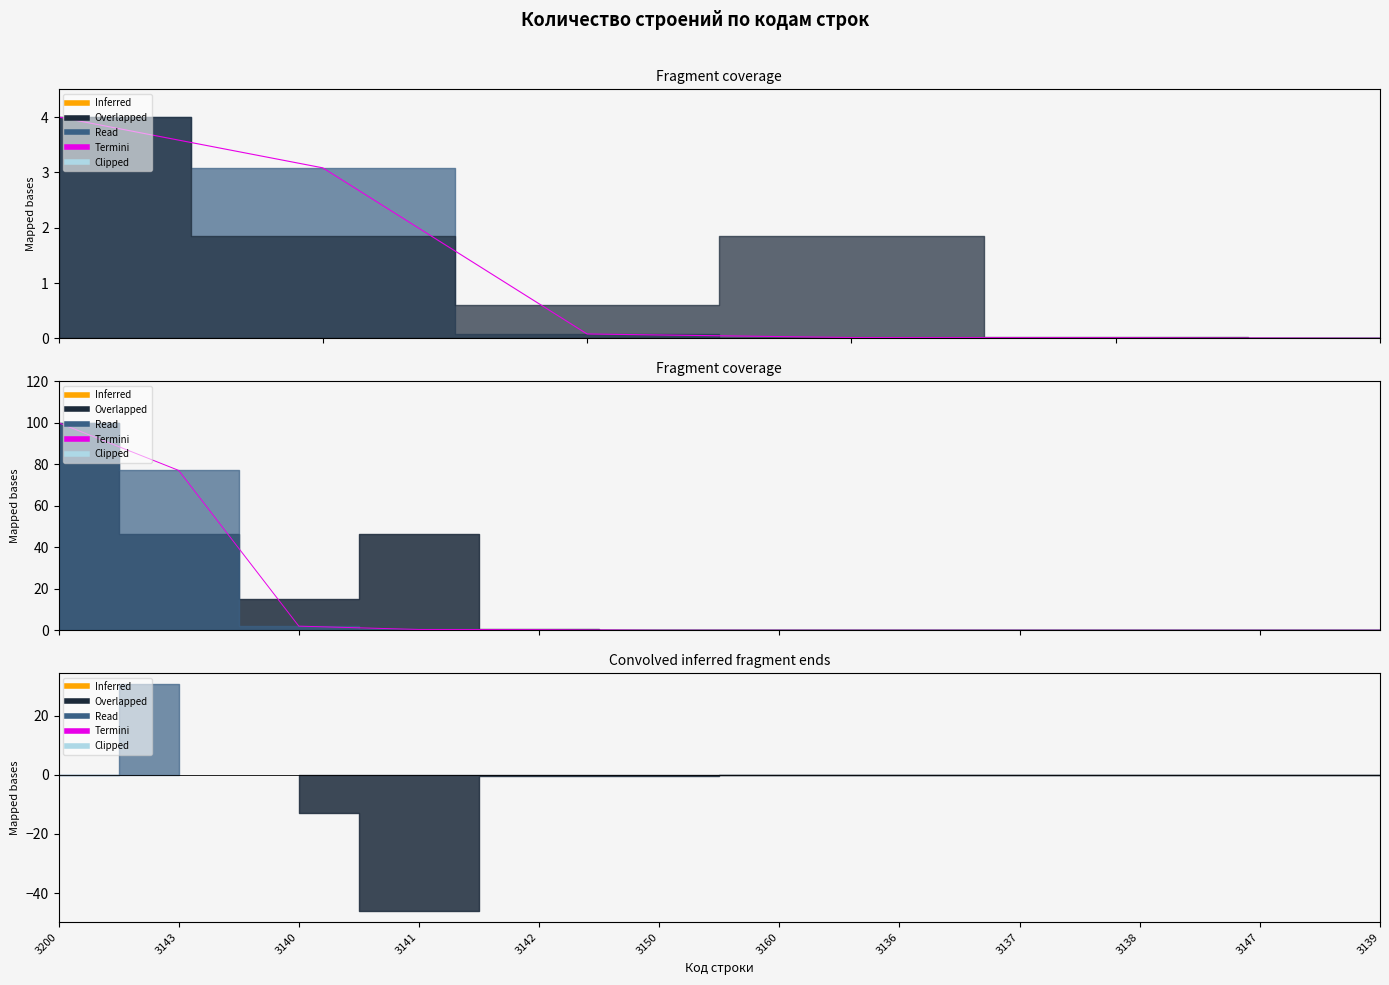

What is the average value?

15.0